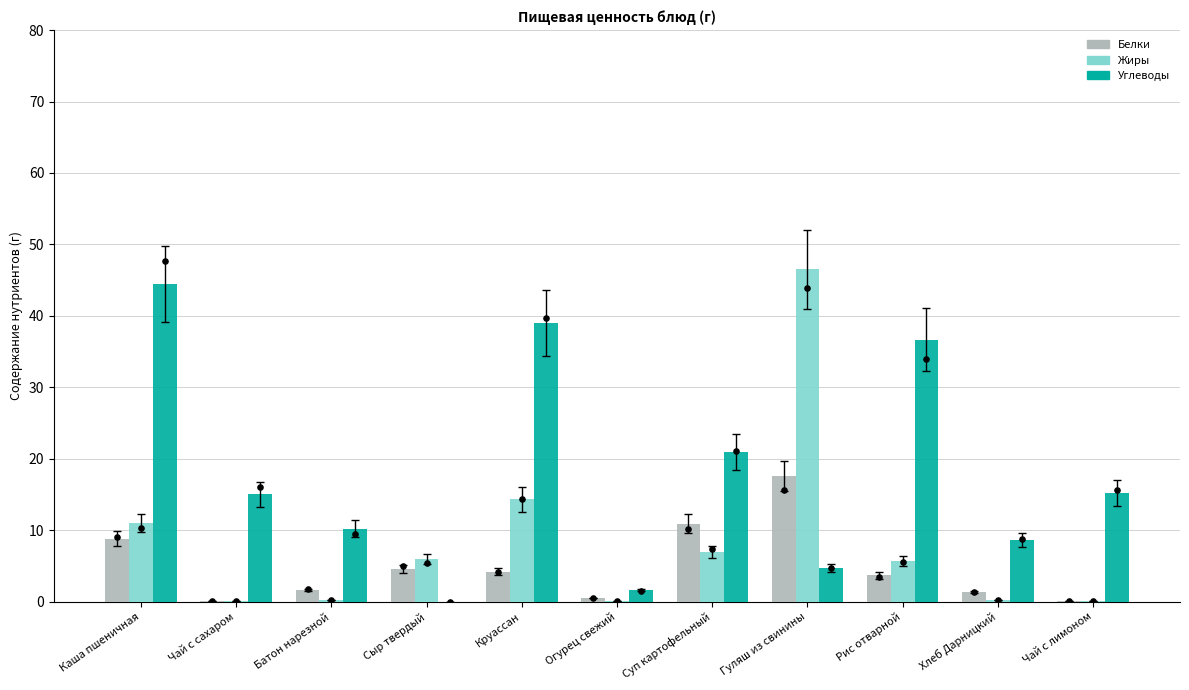

At which category is the sum across all series the highest?

Гуляш из свинины